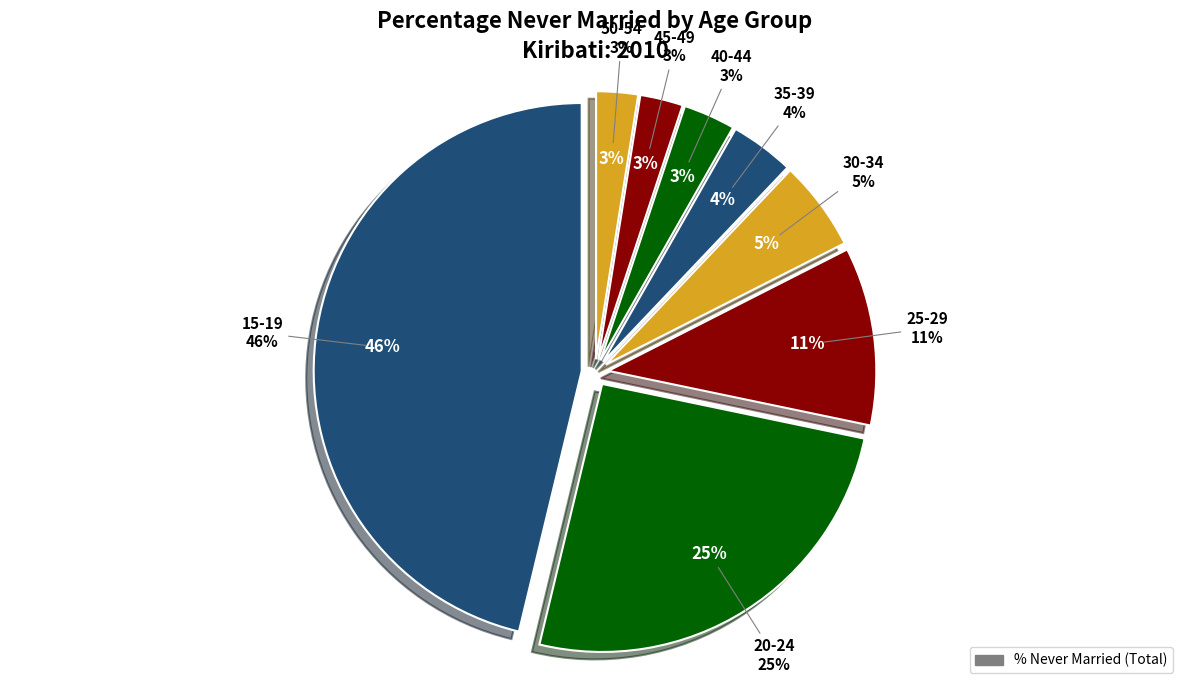

To the nearest percent, what portion does 25-29 represent?

11%